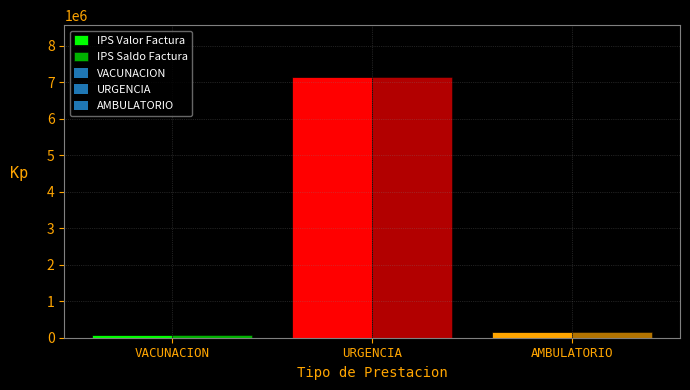

Which series has the largest range (max minus min)?

IPS Valor Factura